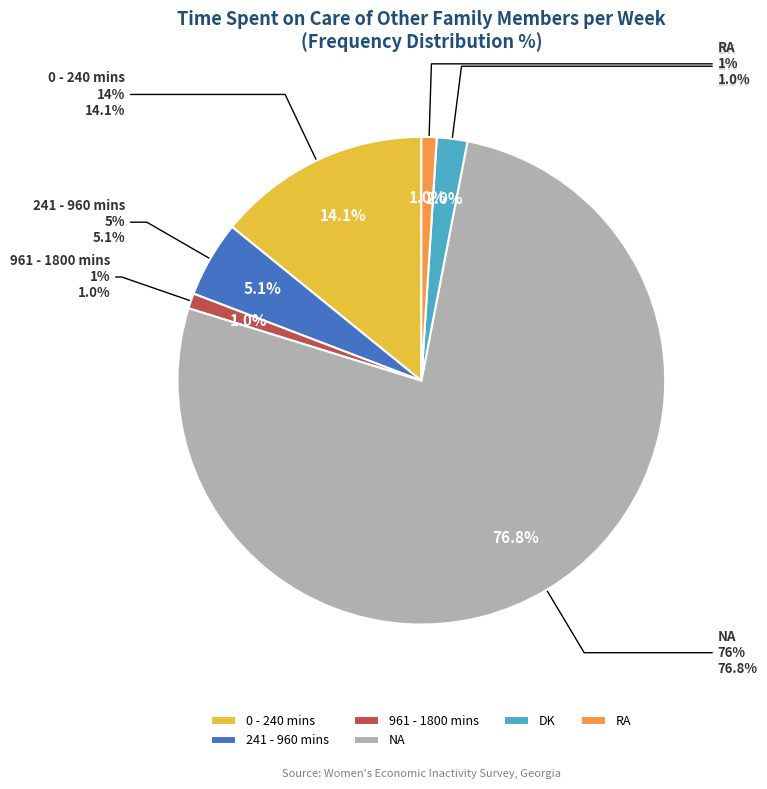

What is the change in value from 961 - 1800 mins to NA?

+75